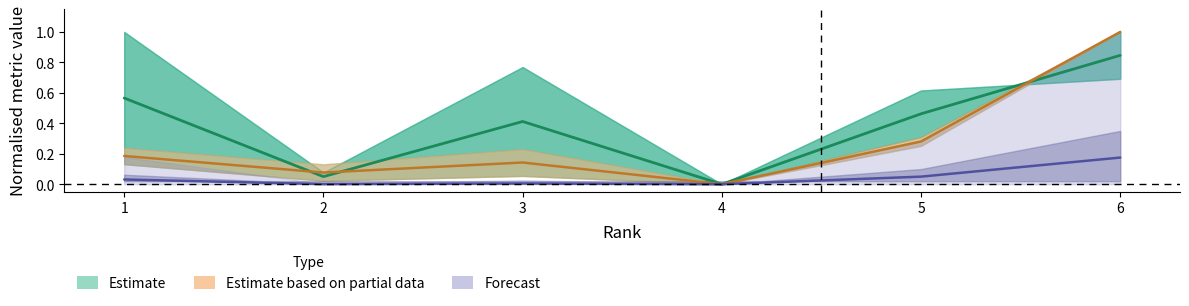

At which category is the sum across all series the highest?

6